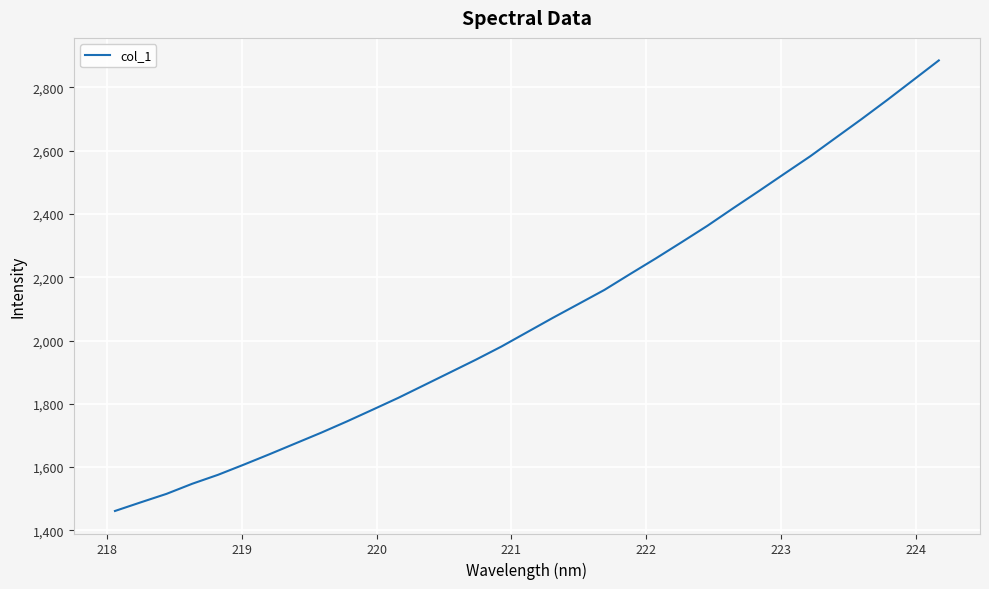

What is the smallest value displayed?

1461.3